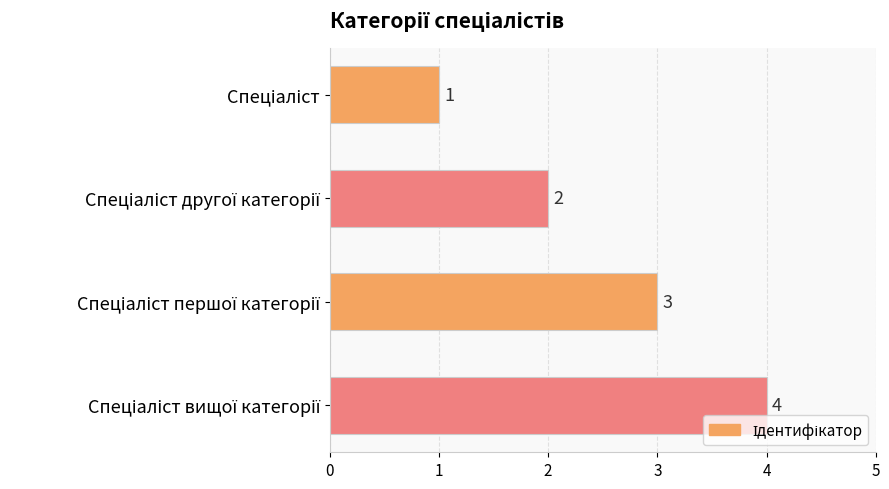

How many data points does each series have?

4